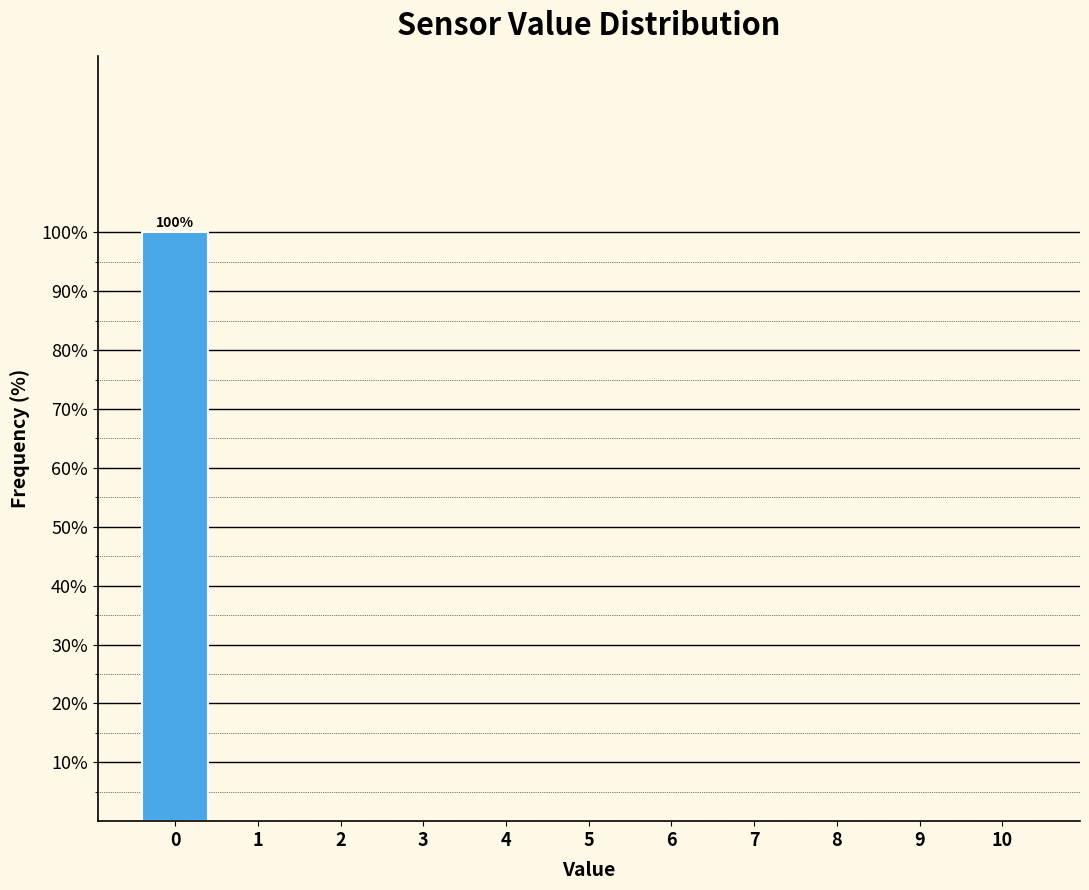

Reading left to right, extract all data points from this chart.

0=100	1=0	2=0	3=0	4=0	5=0	6=0	7=0	8=0	9=0	10=0